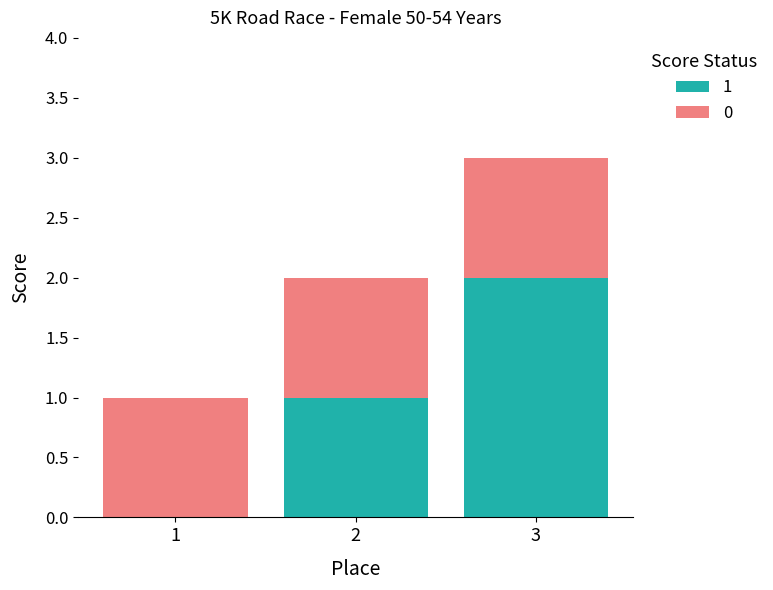

True or false: 1 has a value of 1 at 3.

False